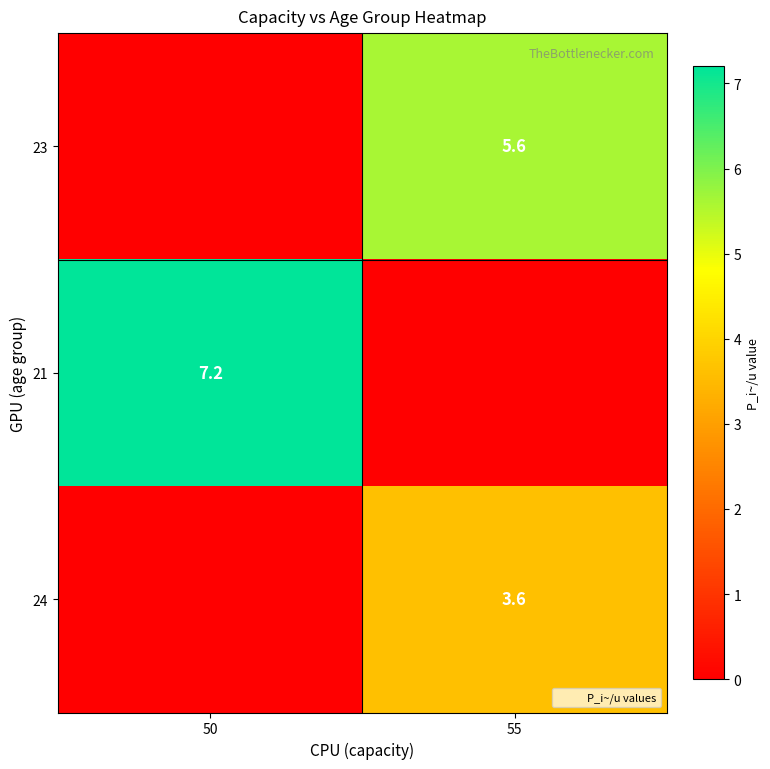

List the labels in order of 24 value, largest first.

55, 50